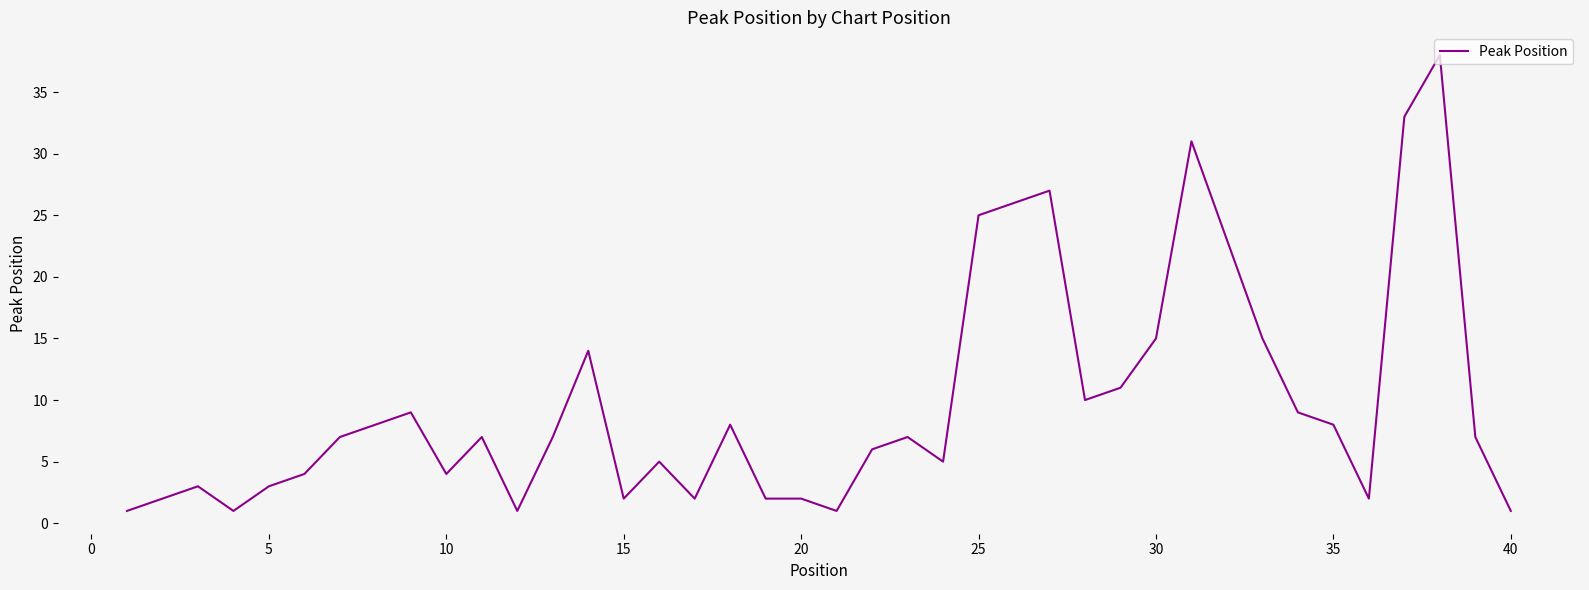

The chart shows a value of 5 at 30. True or false?

False